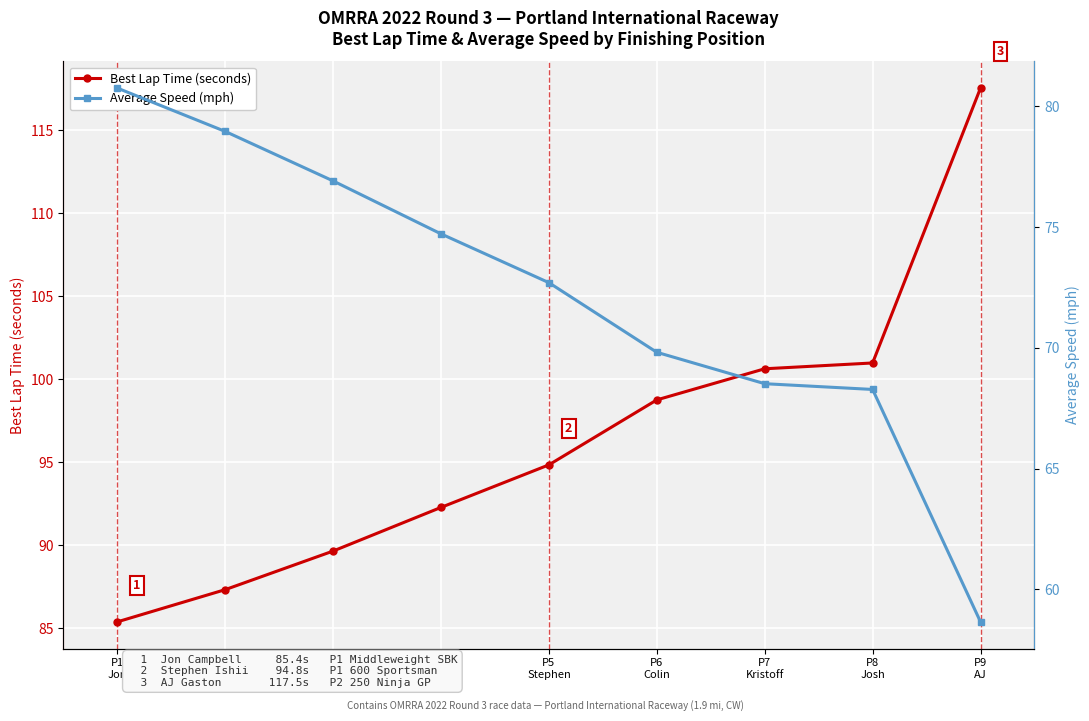

Reading left to right, extract all data points from this chart.

Best Lap Time (seconds): P1
Jon=85.4	P2
Kyle=87.3	P3
Kevin=89.6	P4
Chase=92.3	P5
Stephen=94.8	P6
Colin=98.7	P7
Kristoff=100.6	P8
Josh=101.0	P9
AJ=117.5
Average Speed (mph): P1
Jon=80.8	P2
Kyle=79.0	P3
Kevin=76.9	P4
Chase=74.7	P5
Stephen=72.7	P6
Colin=69.8	P7
Kristoff=68.5	P8
Josh=68.3	P9
AJ=58.7